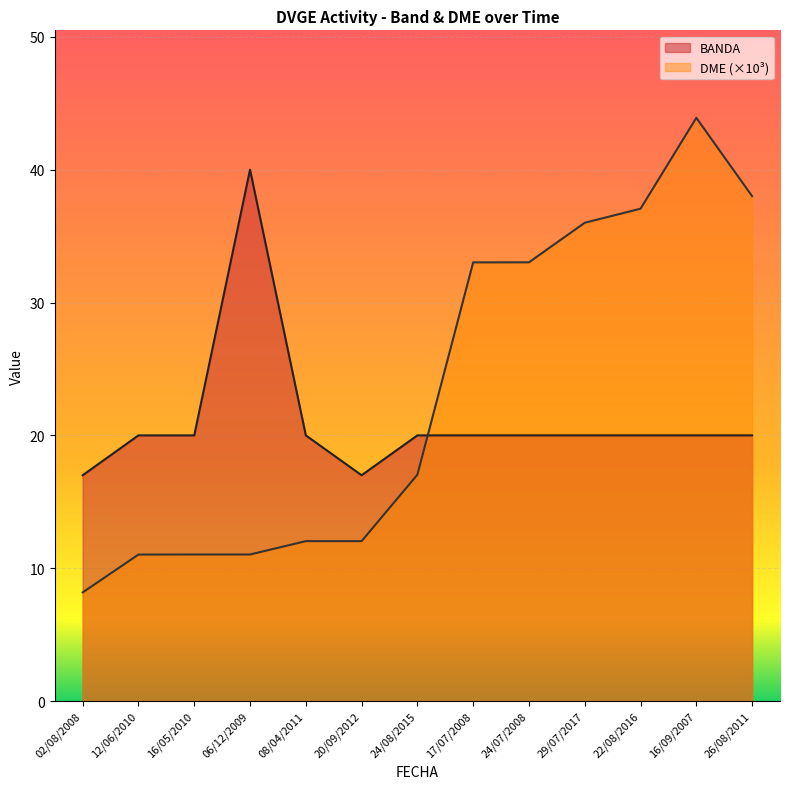

How many lines are shown in the chart?

2